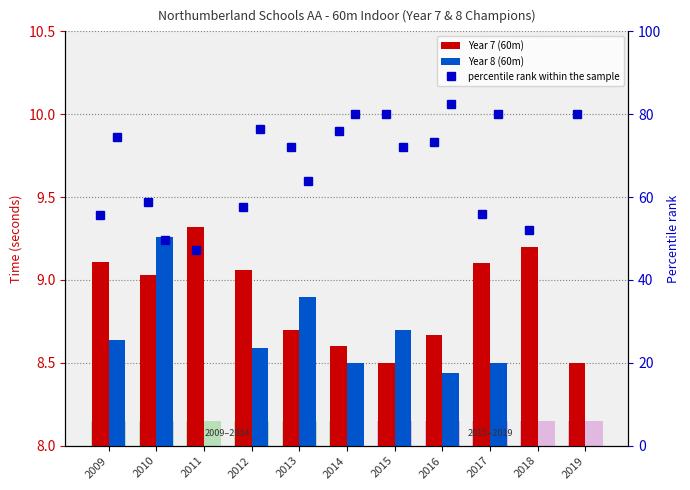

At which category does the chart reach its minimum across all series?

2016